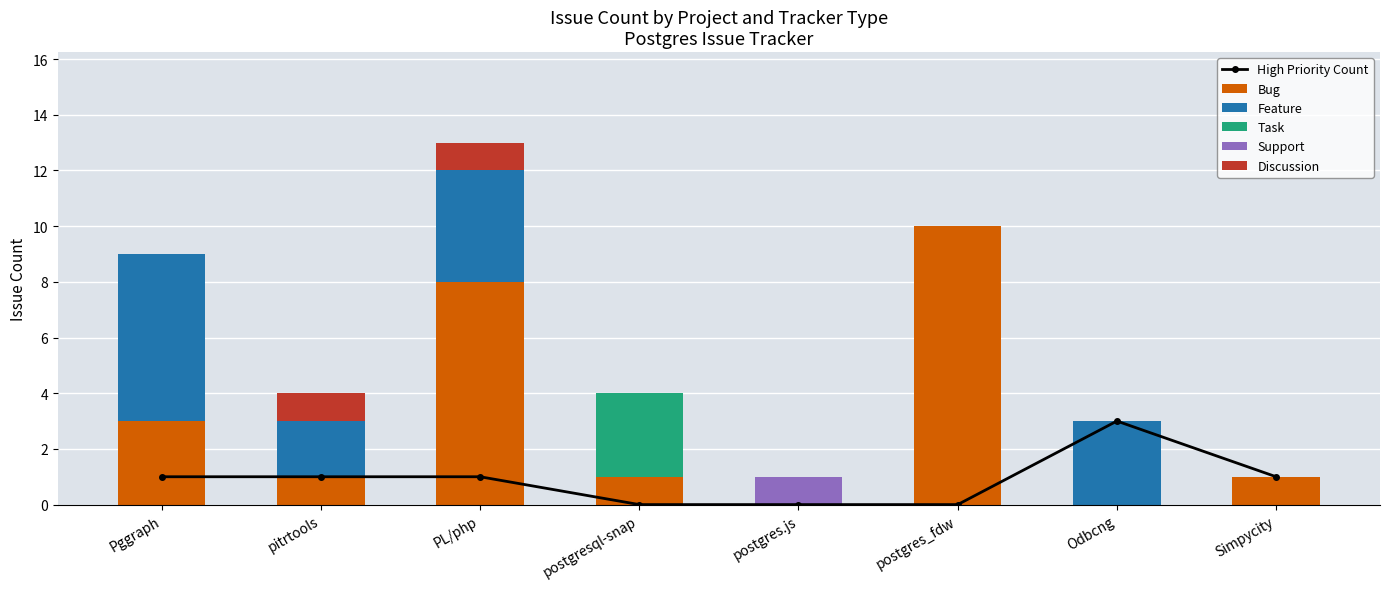

Are the bars horizontal?

No